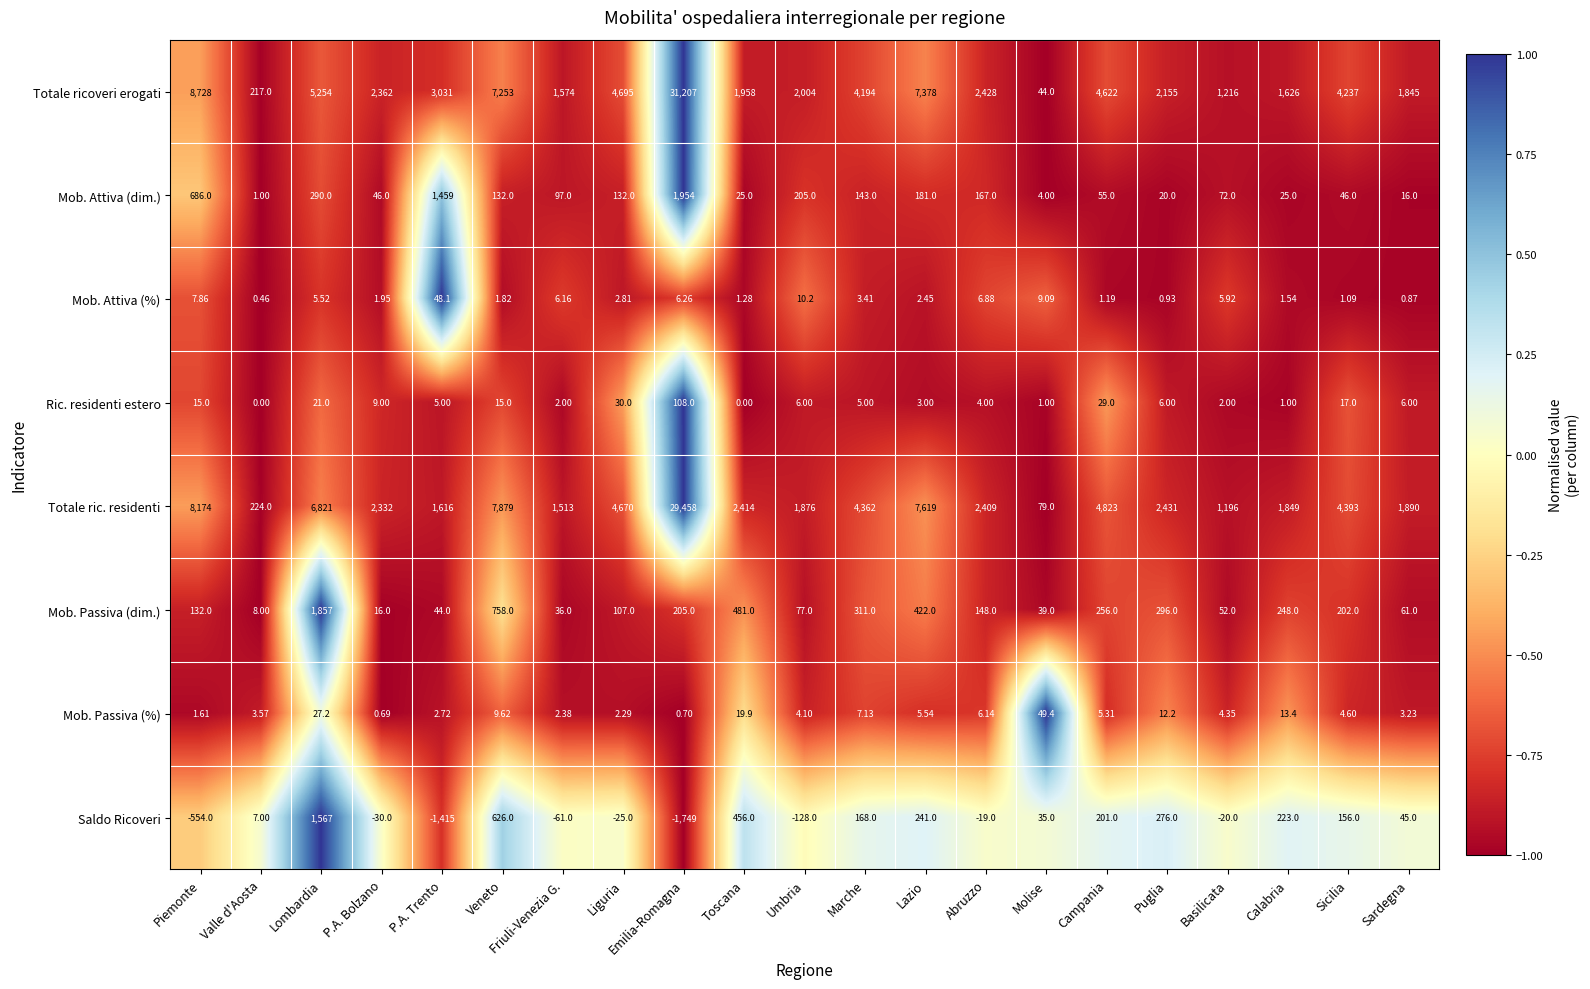

Is the value of Ric. residenti estero at Sicilia greater than the value of Mob. Attiva (%) at Sicilia?

Yes